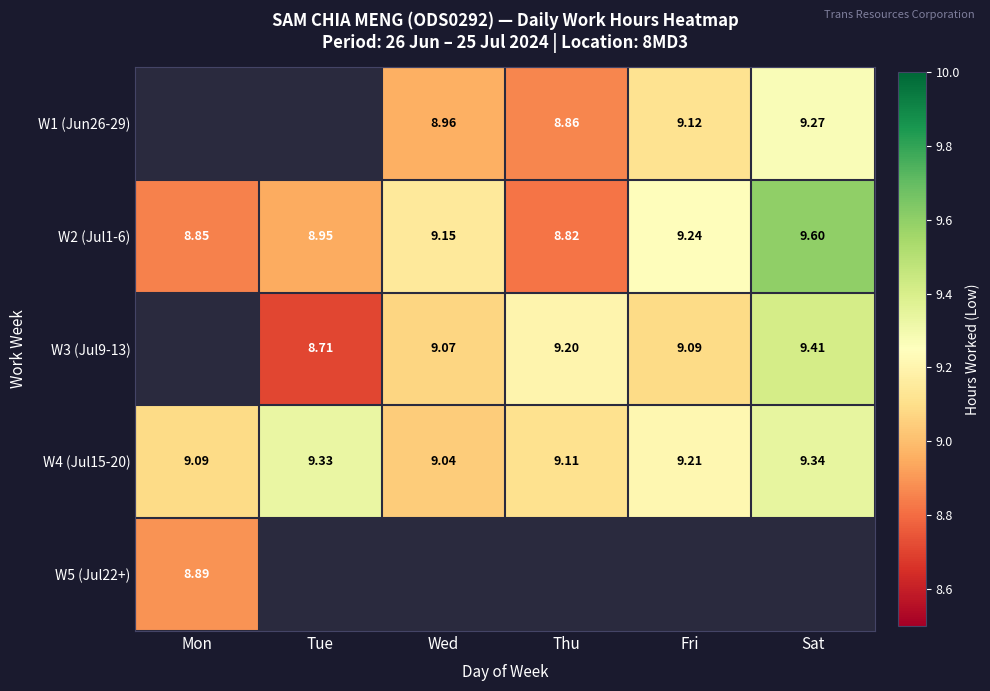

What is the difference between the W3 (Jul9-13) values at Sat and Tue?

0.7